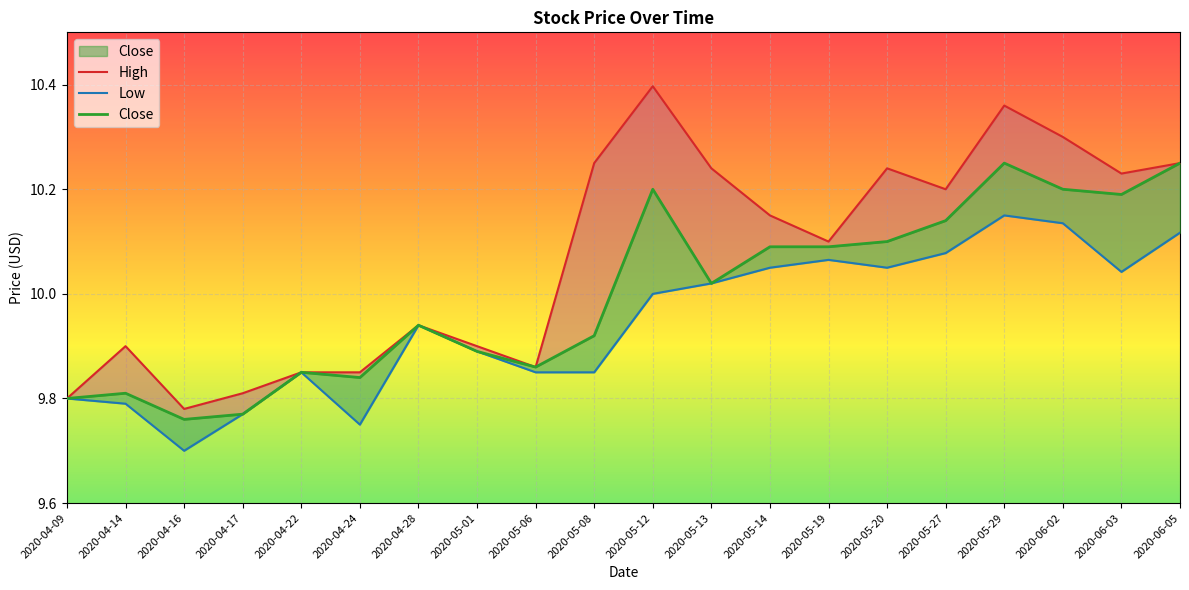

What is the value of the Close point at the 11th from the left?

10.2